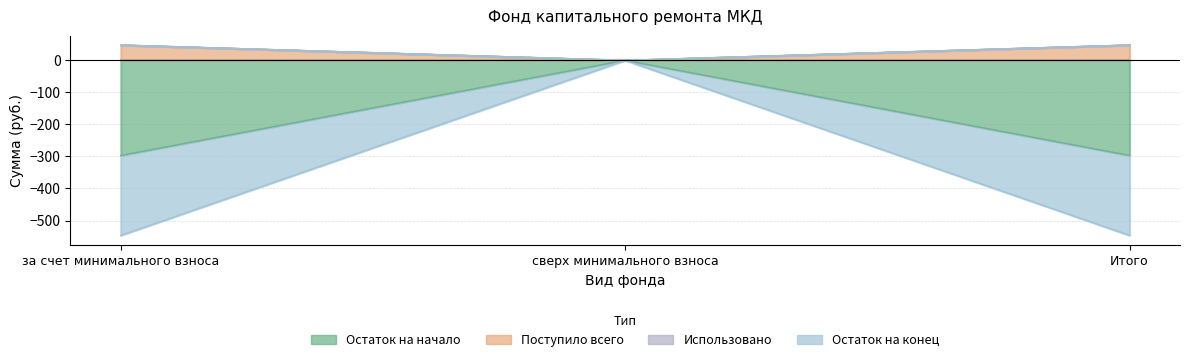

Which category has the lowest value in the Поступило всего series?

за счет минимального взноса